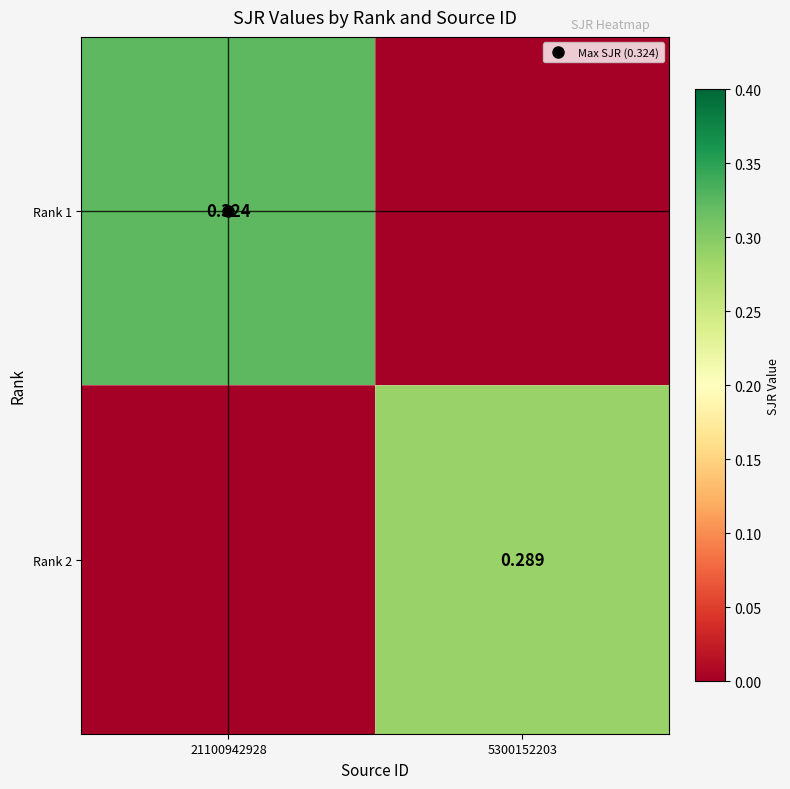

The Rank 1 series shows 0.3 at 21100942928. True or false?

True